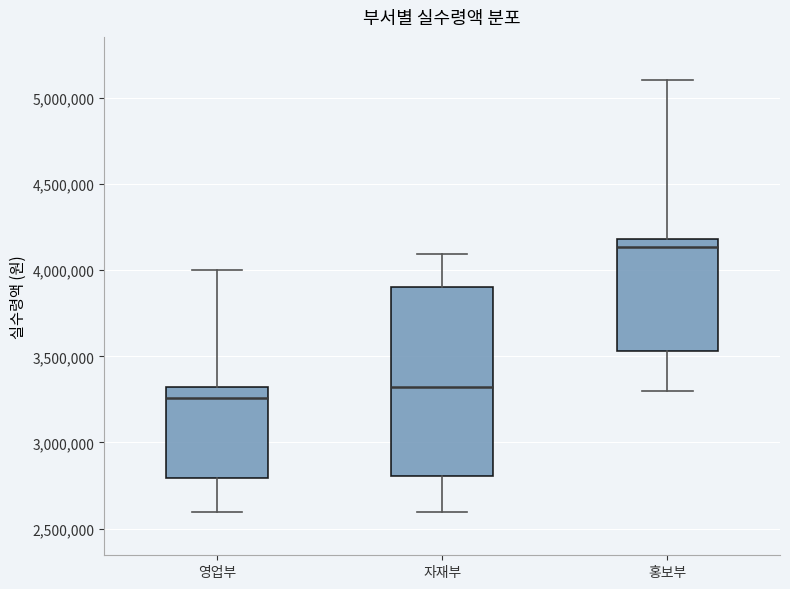

Comparing the boxes themselves (not the whiskers), which one is the tallest?

자재부